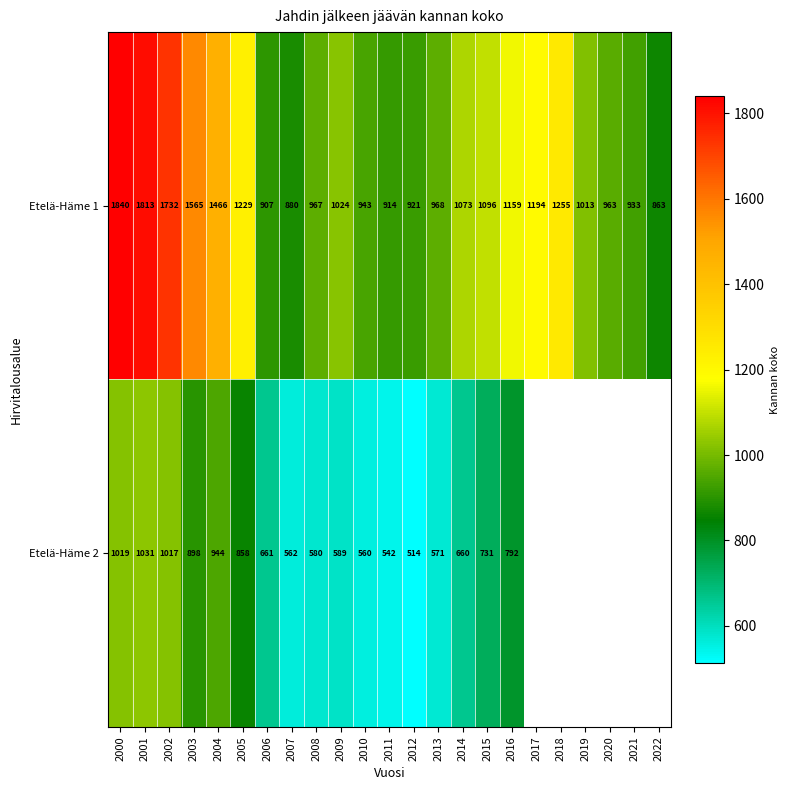

How many data points in Etelä-Häme 1 are less than 1024?

11